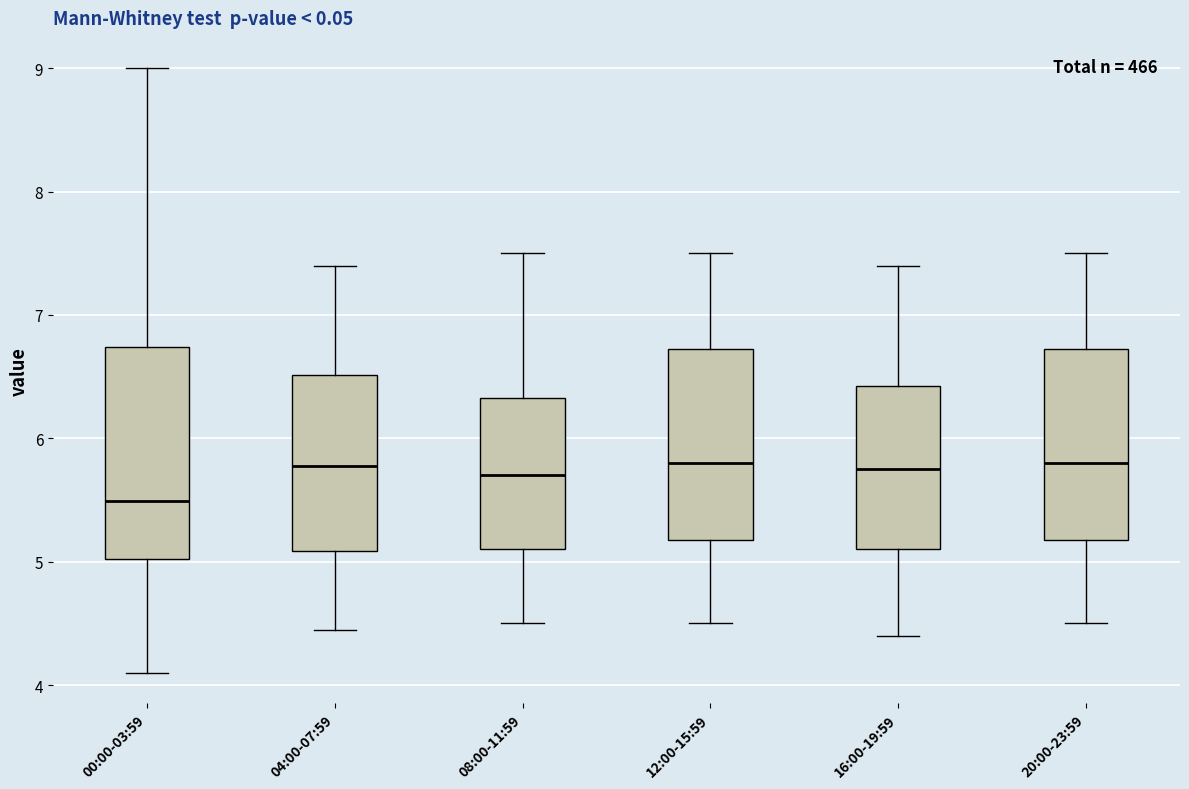

Comparing the boxes themselves (not the whiskers), which one is the tallest?

00:00-03:59